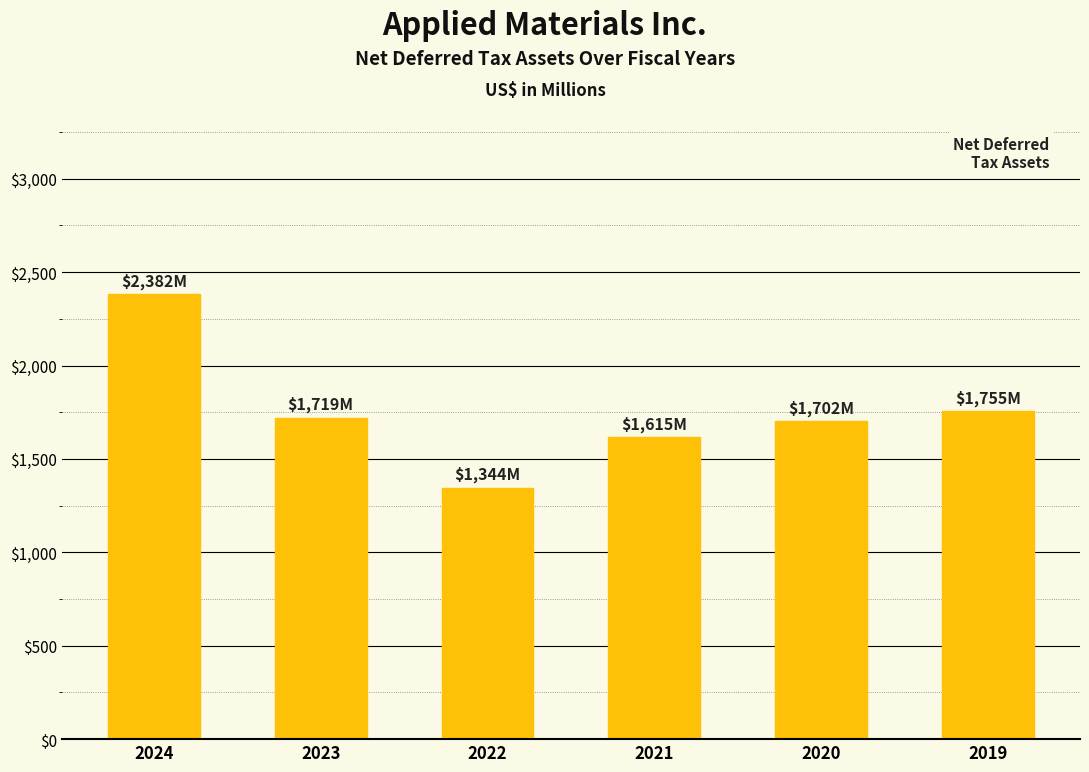

How many series are shown in this chart?

1